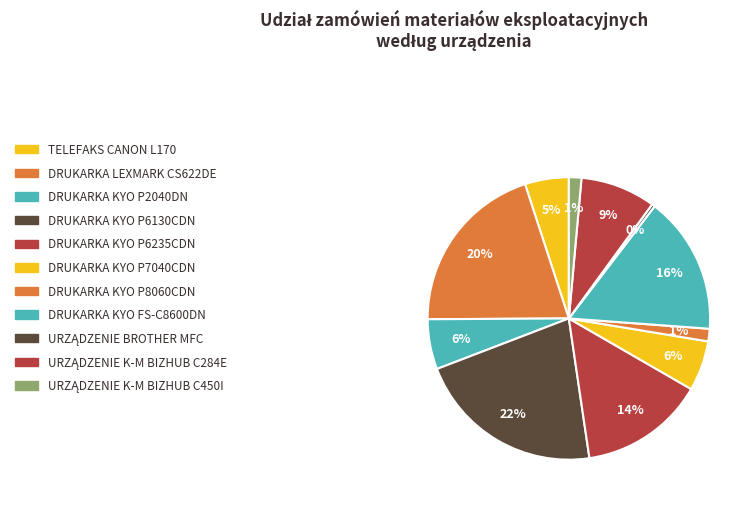

Rank the categories by value from lowest to highest.

URZĄDZENIE BROTHER MFC, DRUKARKA KYO P8060CDN, URZĄDZENIE K-M BIZHUB C450I, TELEFAKS CANON L170, DRUKARKA KYO P2040DN, DRUKARKA KYO P7040CDN, URZĄDZENIE K-M BIZHUB C284E, DRUKARKA KYO P6235CDN, DRUKARKA KYO FS-C8600DN, DRUKARKA LEXMARK CS622DE, DRUKARKA KYO P6130CDN